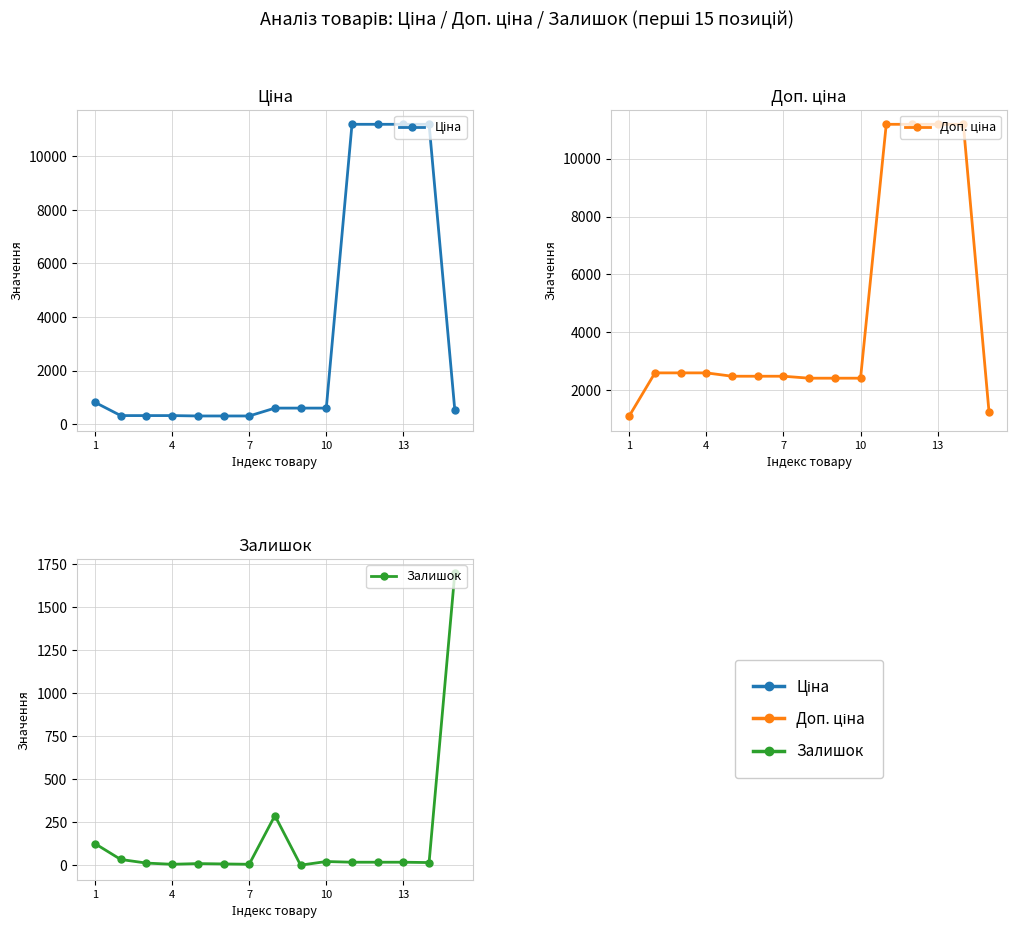

Which series has the largest total across all categories?

Доп. ціна